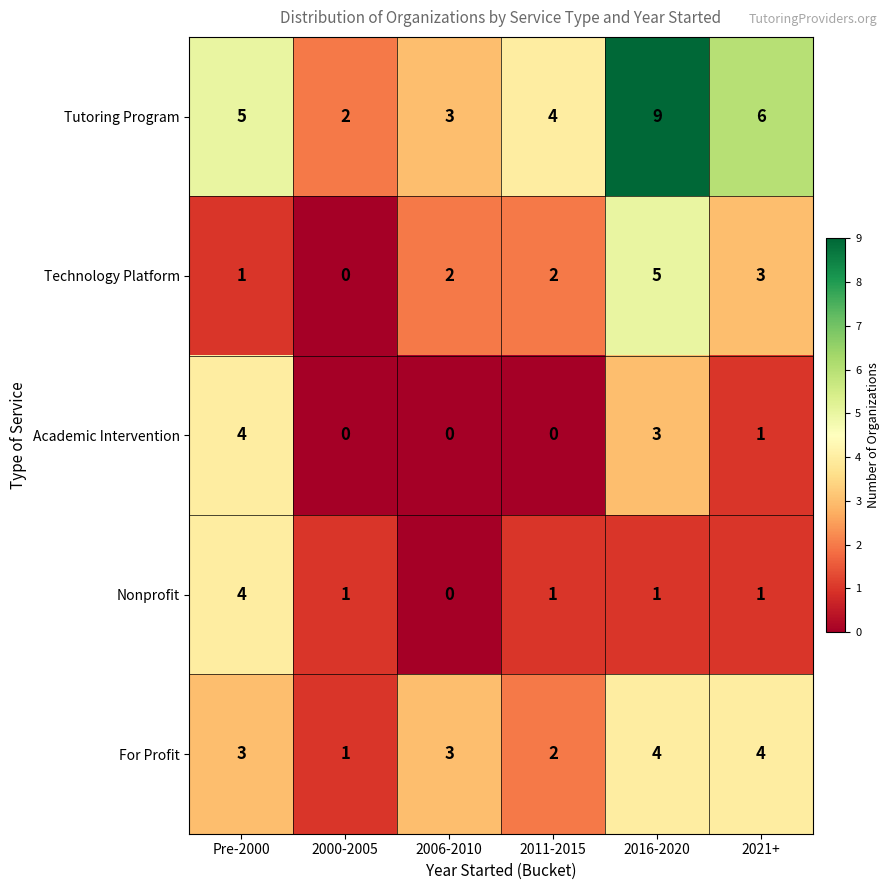

Which series has the largest total across all categories?

Tutoring Program